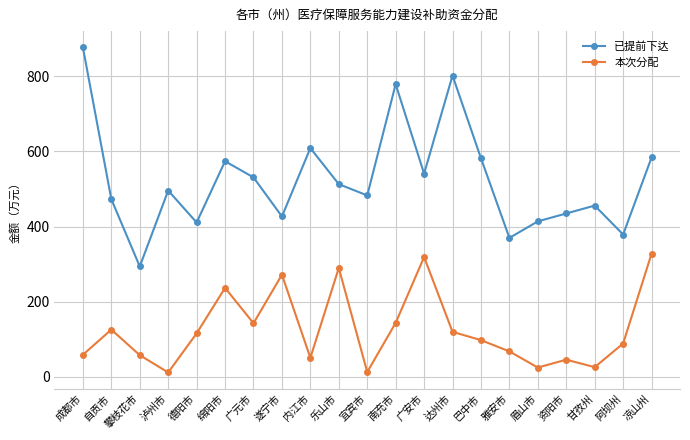

How many interior local peaks does the 本次分配 series have?

6